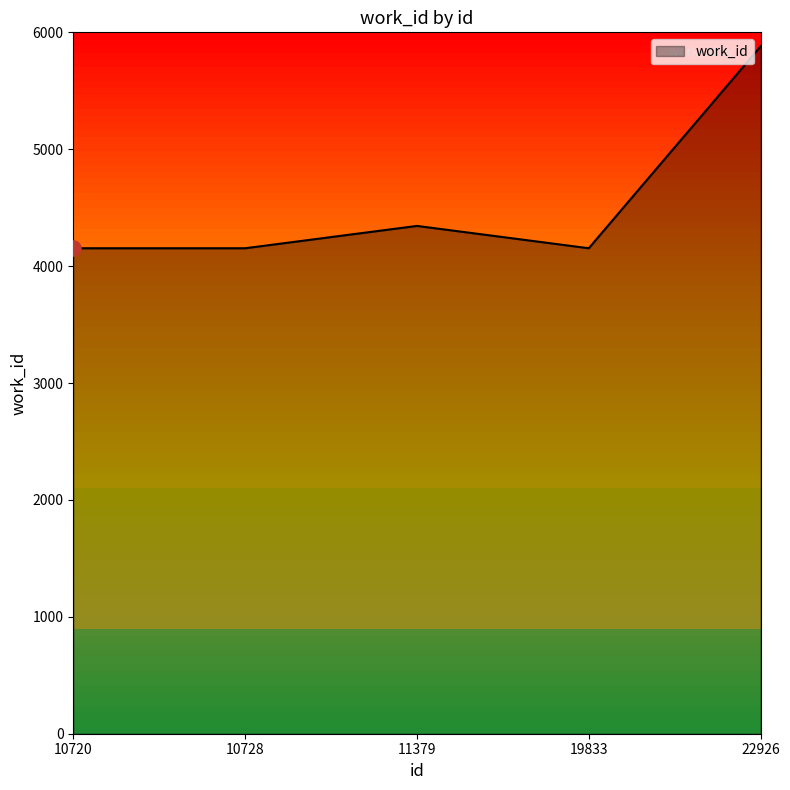

Approximately how many times larger is the value at 10720 compared to 22926?

0.7